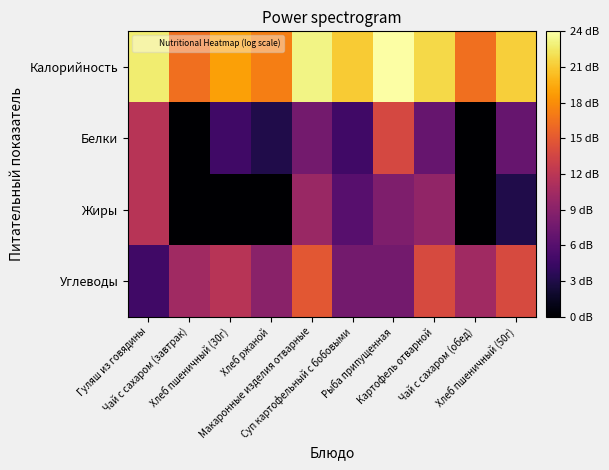

Between Чай с сахаром (завтрак) and Гуляш из говядины, which is larger?

Гуляш из говядины